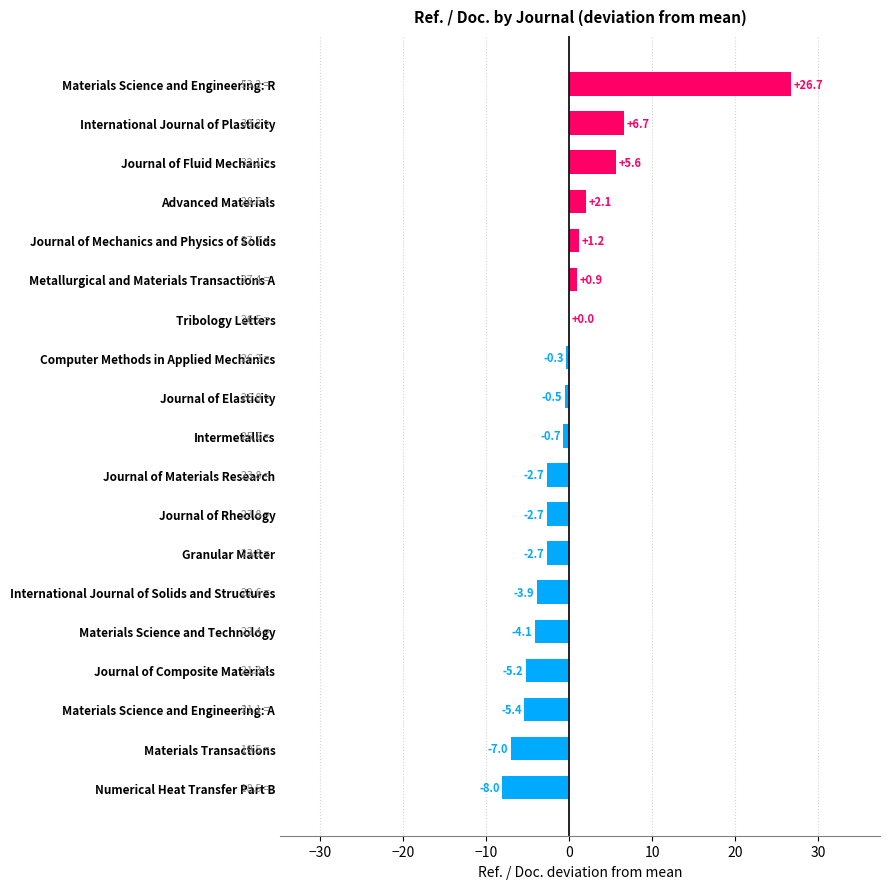

What is the change in value from International Journal of Plasticity to Numerical Heat Transfer Part B?

-14.7